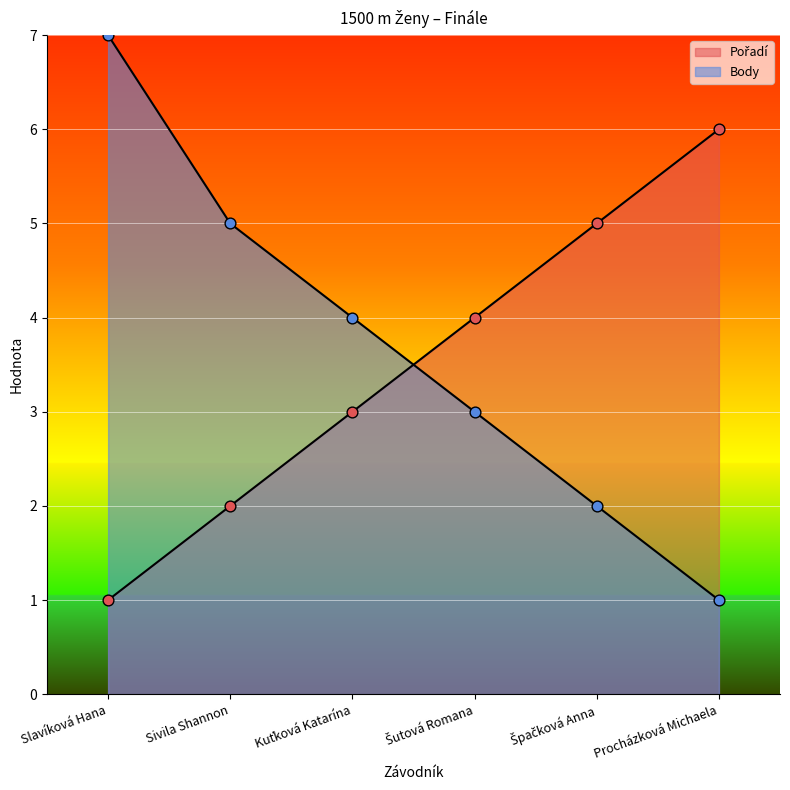

What are all the series names shown in the legend?

Pořadí, Body